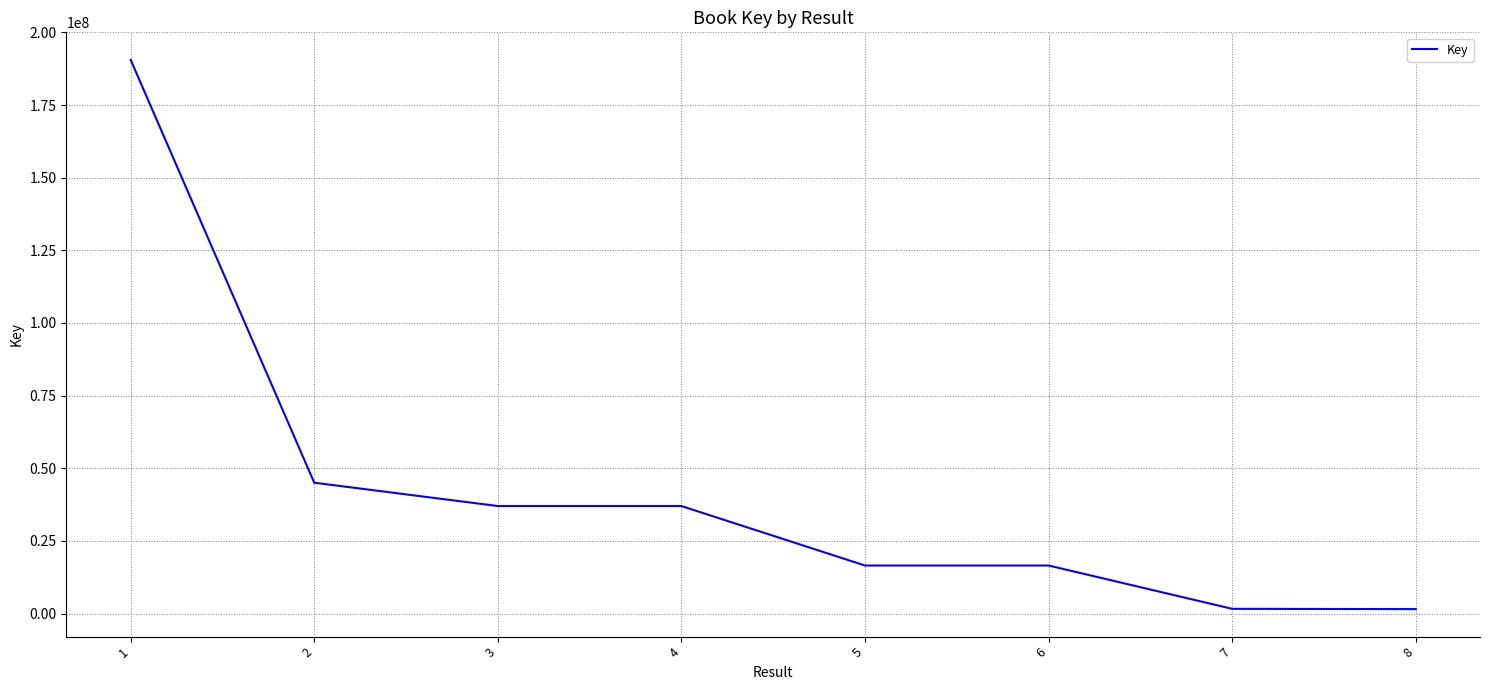

Which category has the highest value across all series?

1